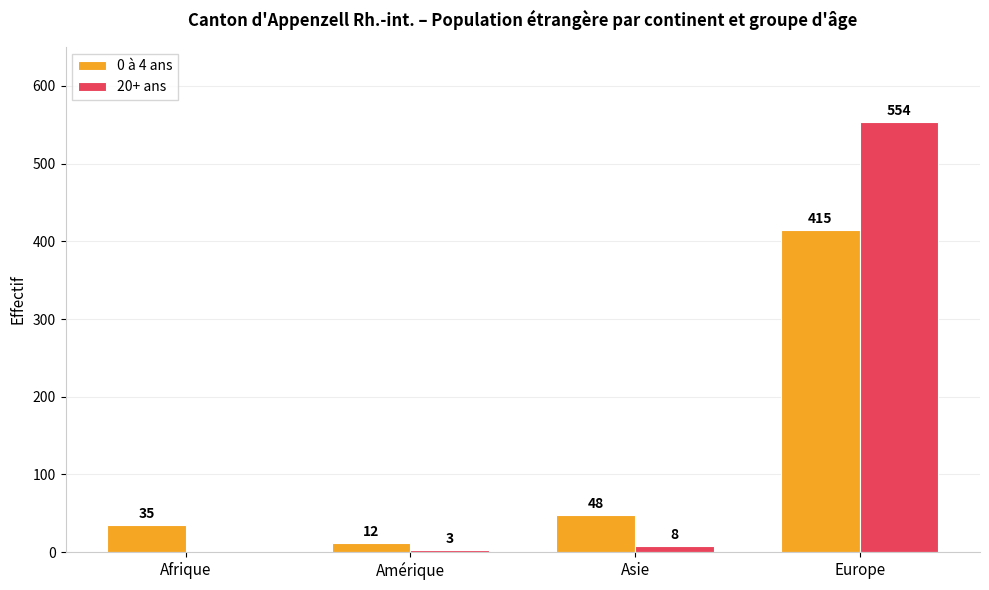

Between Afrique and Asie, which series saw the biggest shift?

0 à 4 ans